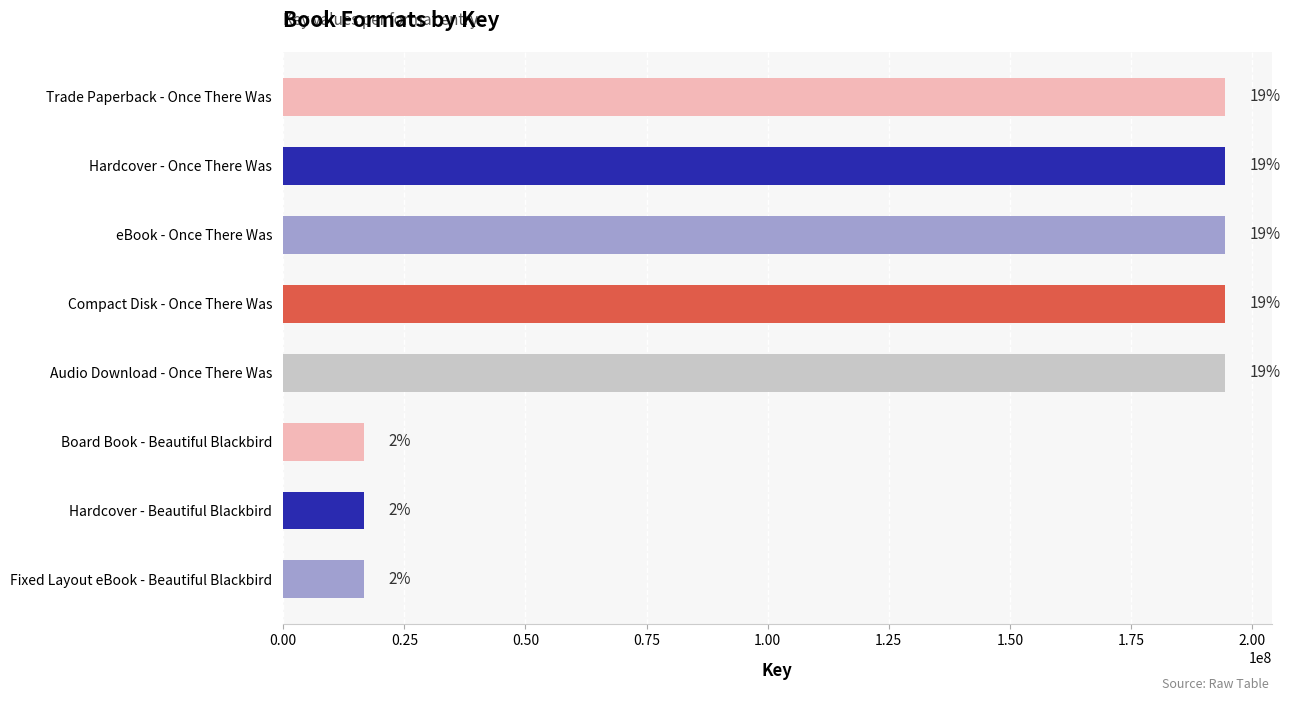

Are the bars horizontal?

Yes